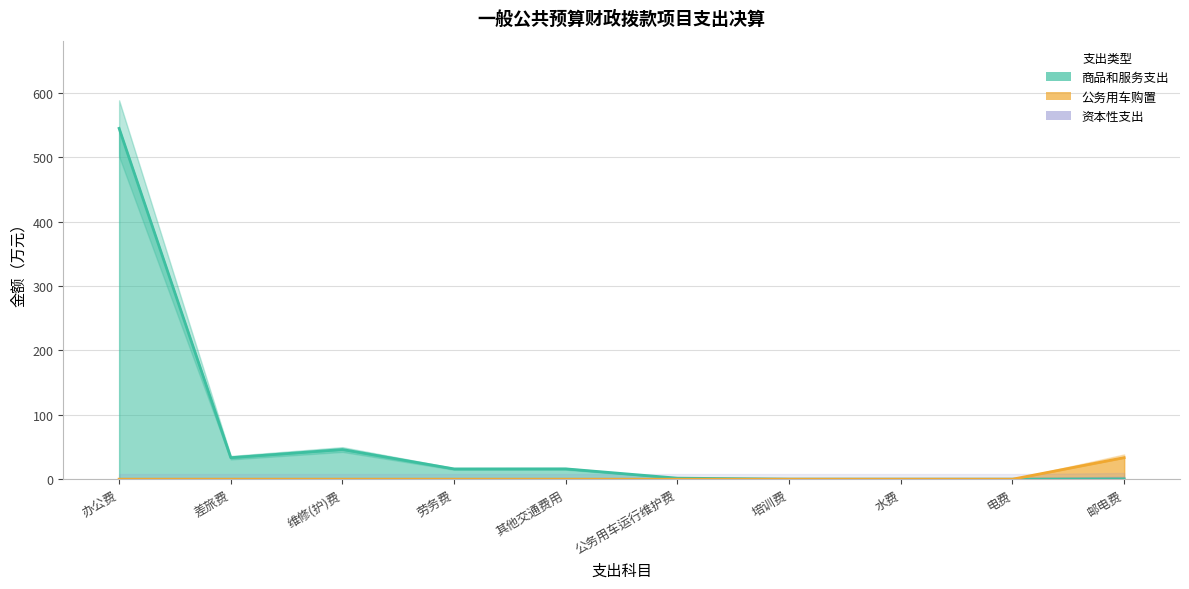

At which category does the chart reach its peak across all series?

办公费